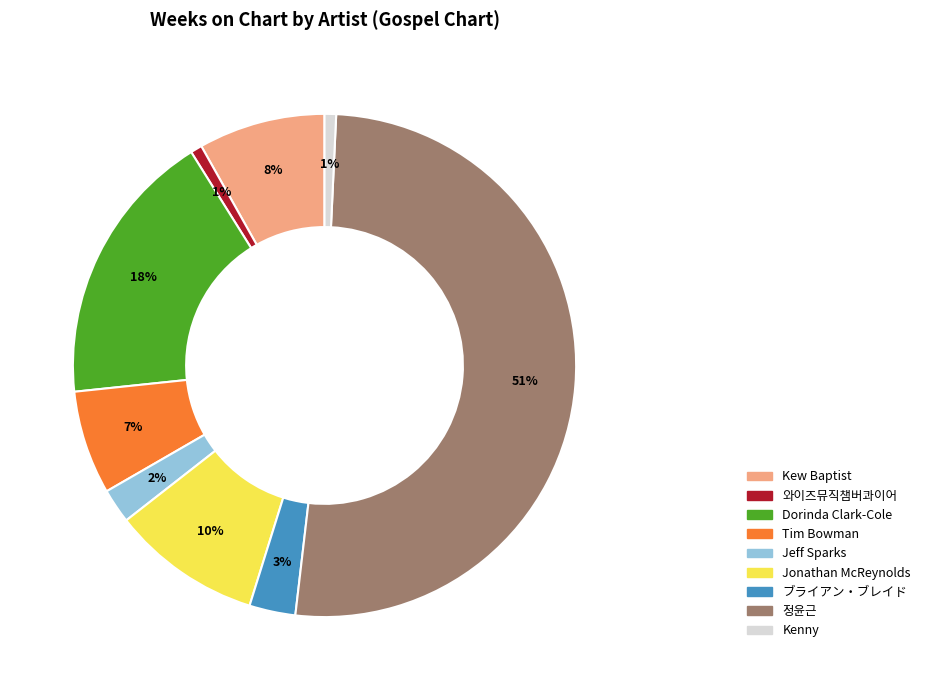

Between 와이즈뮤직챔버콰이어 and Dorinda Clark-Cole, which is larger?

Dorinda Clark-Cole